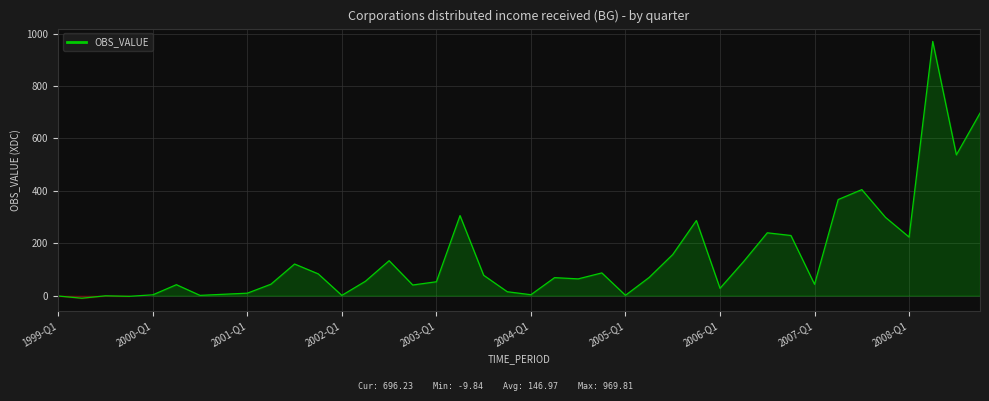

What is the difference between the maximum and minimum values?

979.6